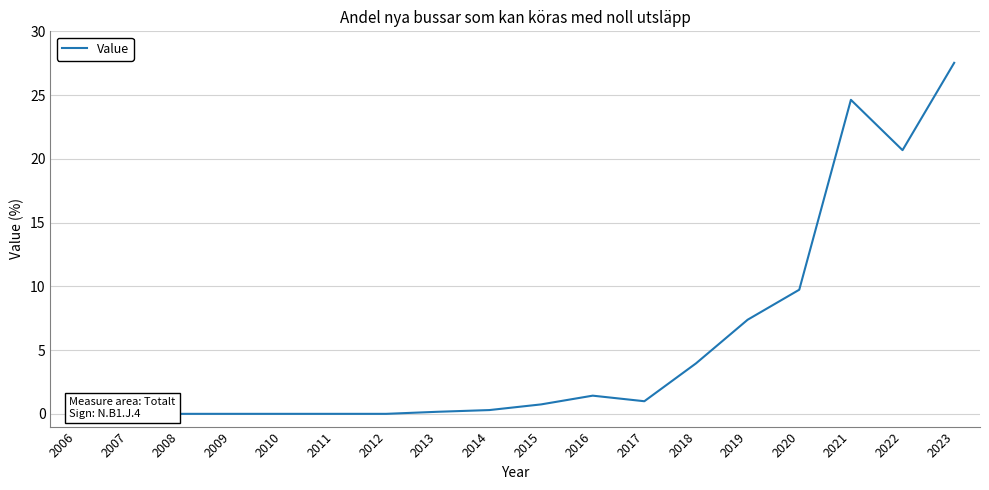

How many data points are above 0?

11